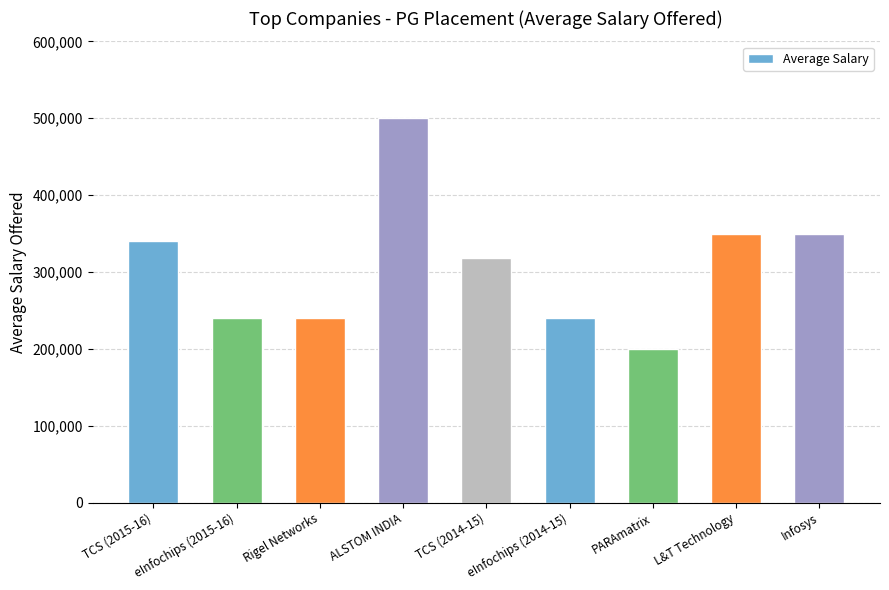

What is the smallest value displayed?

200000